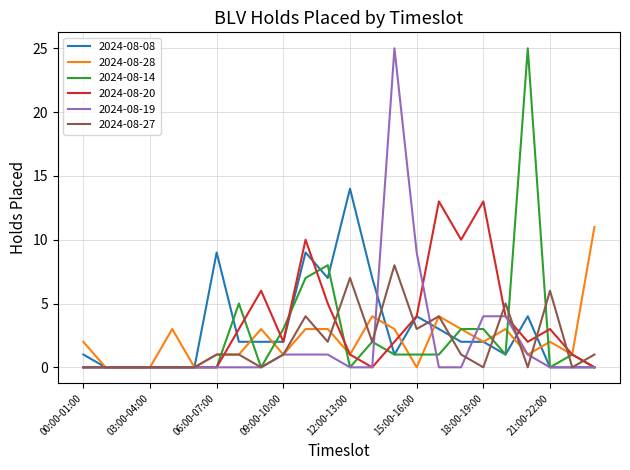

What is the greatest value displayed?

25